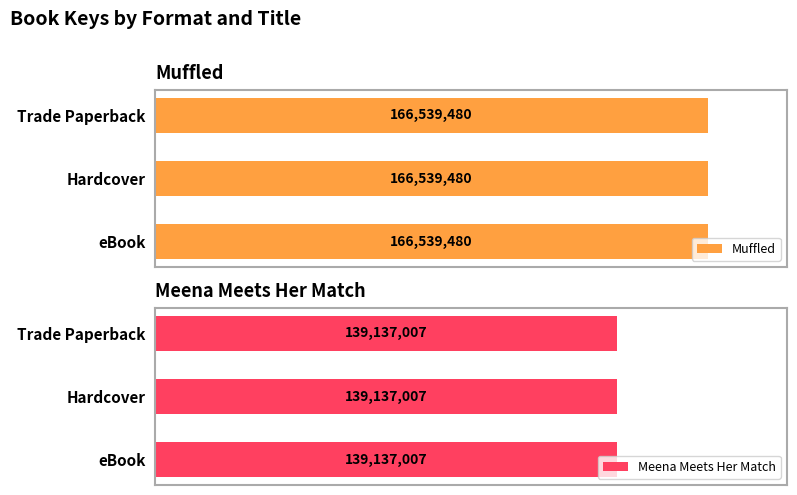

Which series has the widest spread of values?

Muffled